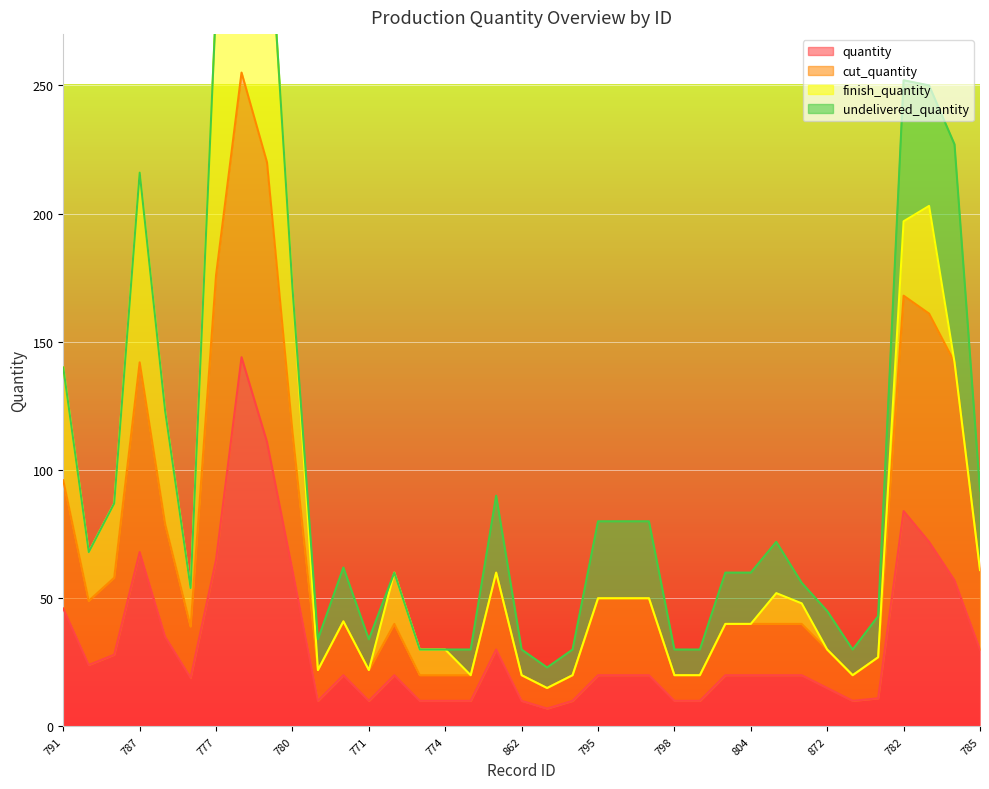

Is it true that quantity equals 15 at 872?

True